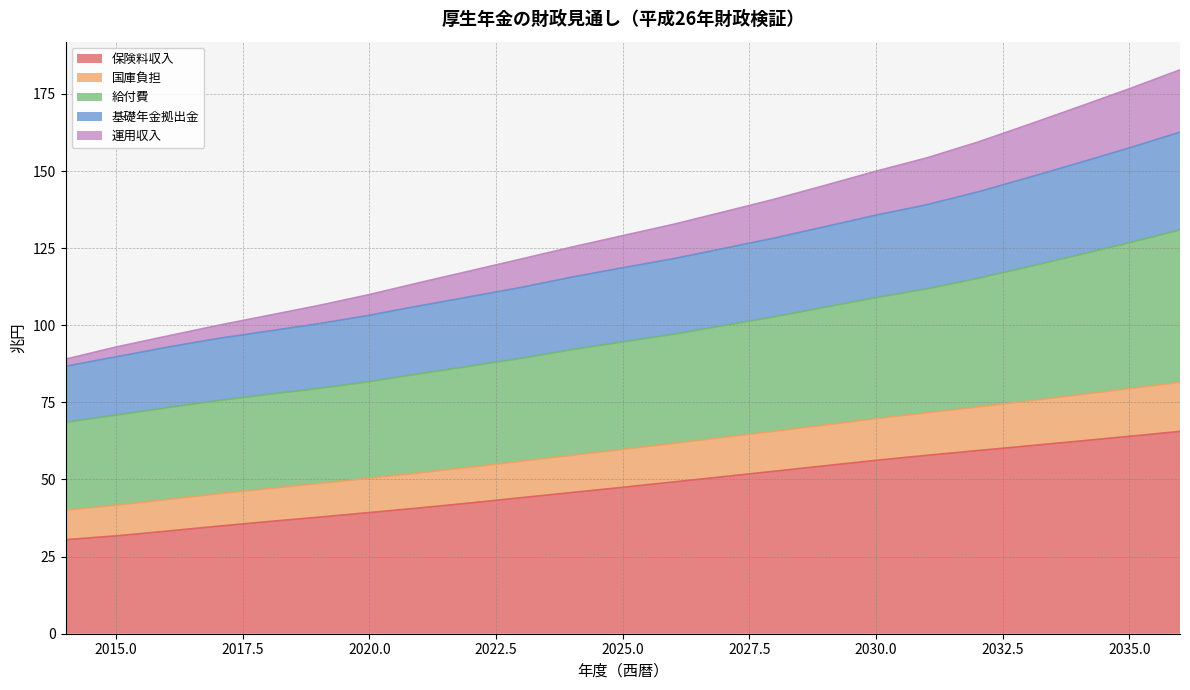

What is the highest value of the 保険料収入 series?

65.6